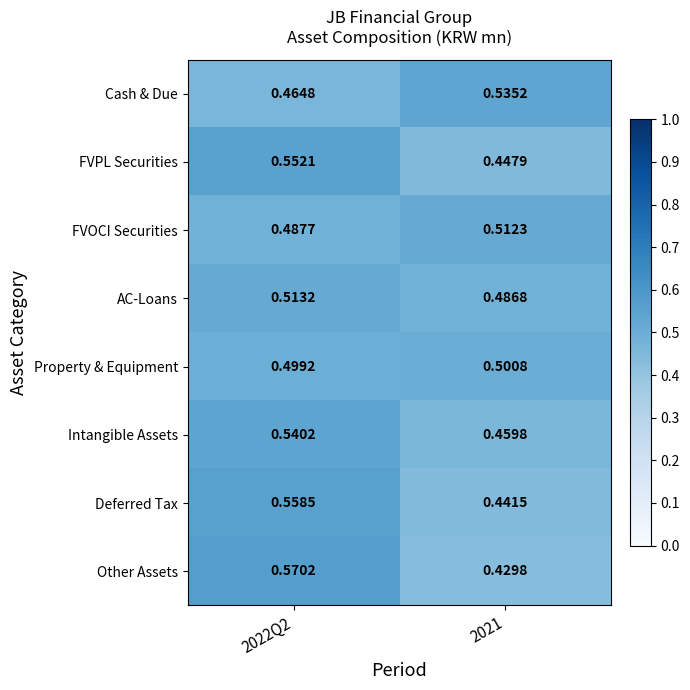

Rank the series by their maximum value, from highest to lowest.

Other Assets, Deferred Tax, FVPL Securities, Intangible Assets, Cash & Due, AC-Loans, FVOCI Securities, Property & Equipment